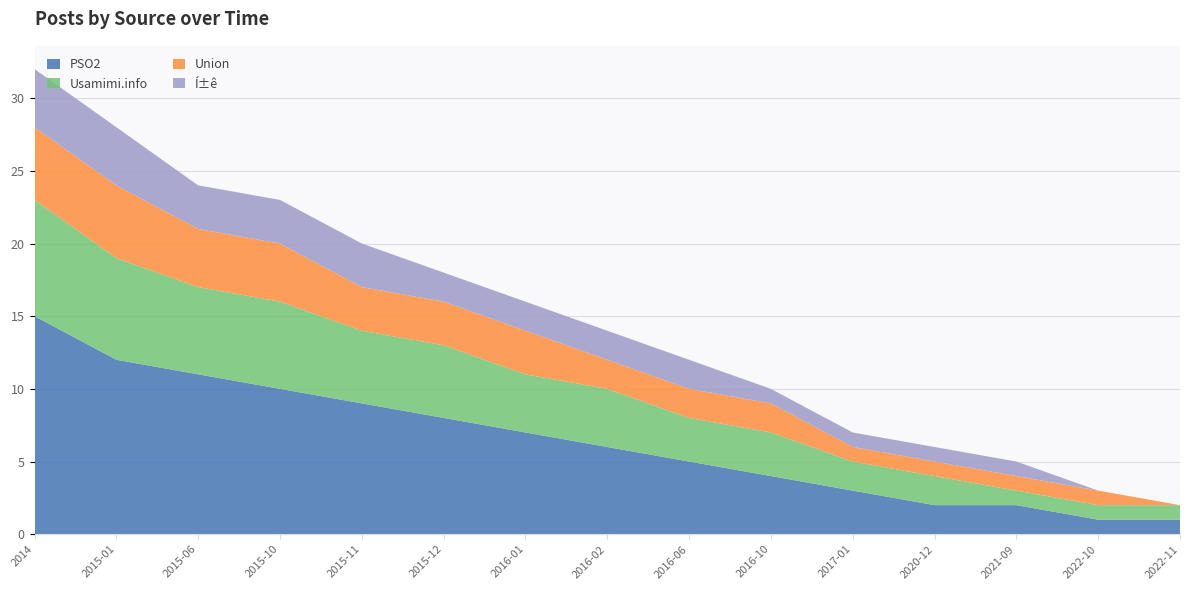

Reading left to right, list all the values displayed in this chart.

PSO2: 2014=15	2015-01=12	2015-06=11	2015-10=10	2015-11=9	2015-12=8	2016-01=7	2016-02=6	2016-06=5	2016-10=4	2017-01=3	2020-12=2	2021-09=2	2022-10=1	2022-11=1
Usamimi.info: 2014=8	2015-01=7	2015-06=6	2015-10=6	2015-11=5	2015-12=5	2016-01=4	2016-02=4	2016-06=3	2016-10=3	2017-01=2	2020-12=2	2021-09=1	2022-10=1	2022-11=1
Union: 2014=5	2015-01=5	2015-06=4	2015-10=4	2015-11=3	2015-12=3	2016-01=3	2016-02=2	2016-06=2	2016-10=2	2017-01=1	2020-12=1	2021-09=1	2022-10=1	2022-11=0
Í±ê: 2014=4	2015-01=4	2015-06=3	2015-10=3	2015-11=3	2015-12=2	2016-01=2	2016-02=2	2016-06=2	2016-10=1	2017-01=1	2020-12=1	2021-09=1	2022-10=0	2022-11=0